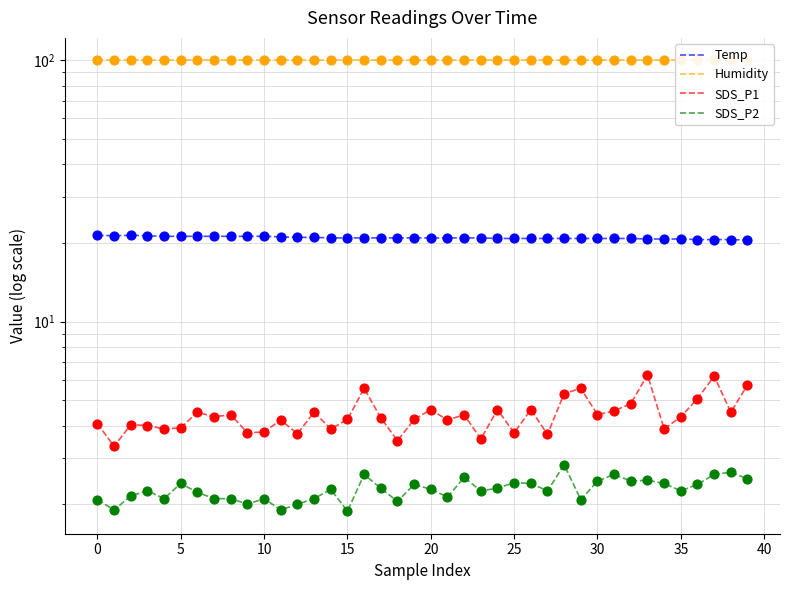

Is the value of Temp at 38 greater than the value of SDS_P1 at 11?

Yes